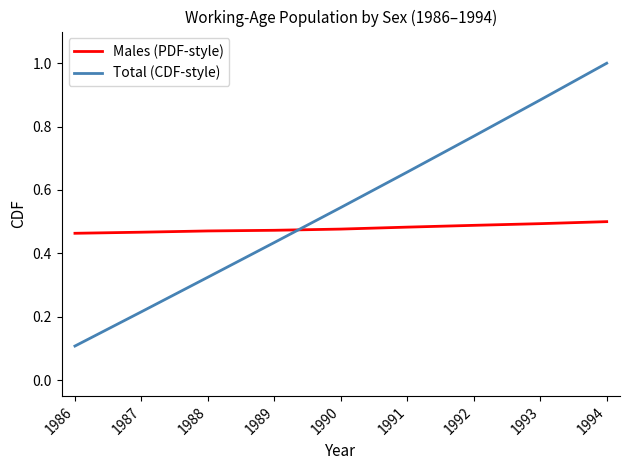

How many distinct data groups are displayed?

2